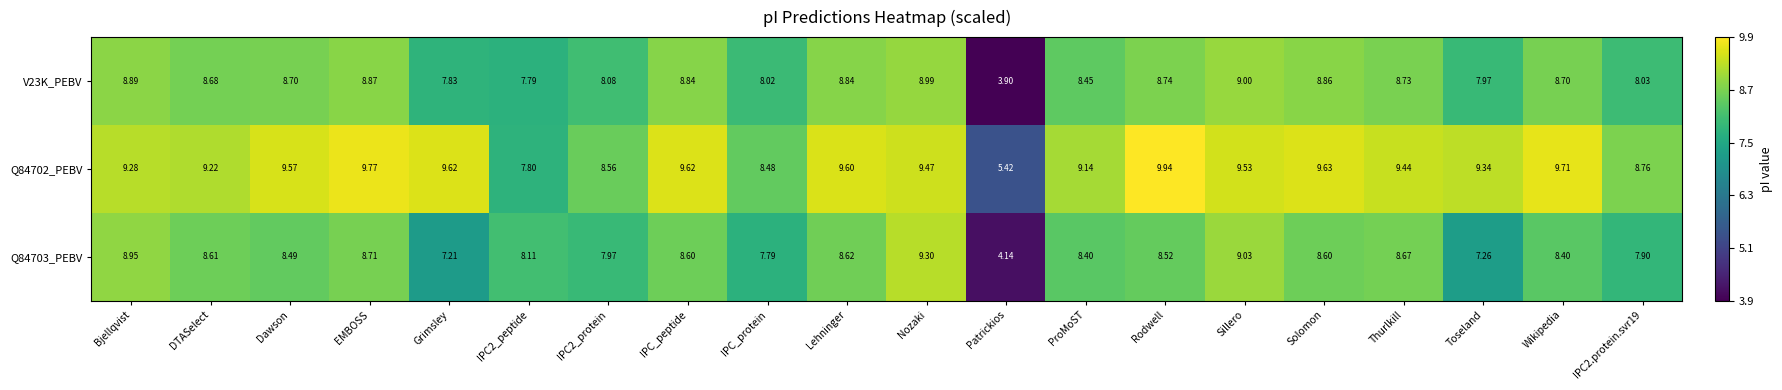

At which category is the sum across all series the highest?

Nozaki